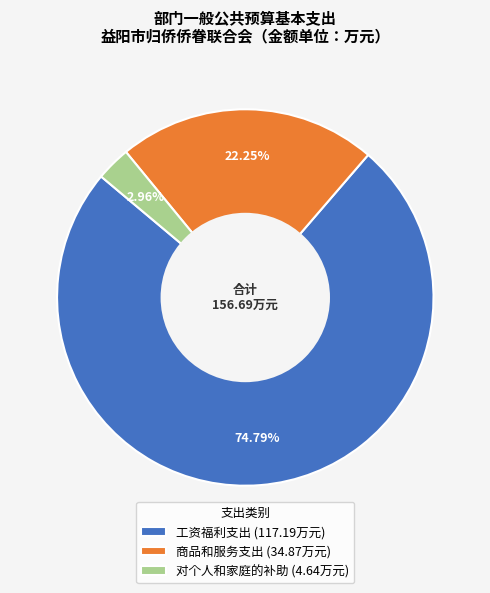

Count the number of slices in the pie.

3